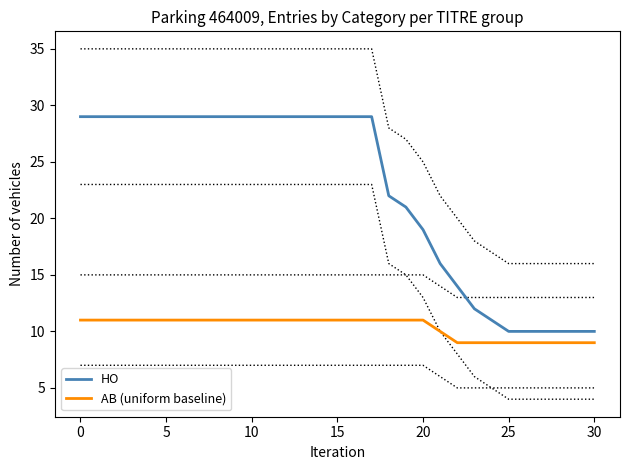

True or false: AB (uniform baseline) has a value of 7 at 0.

False